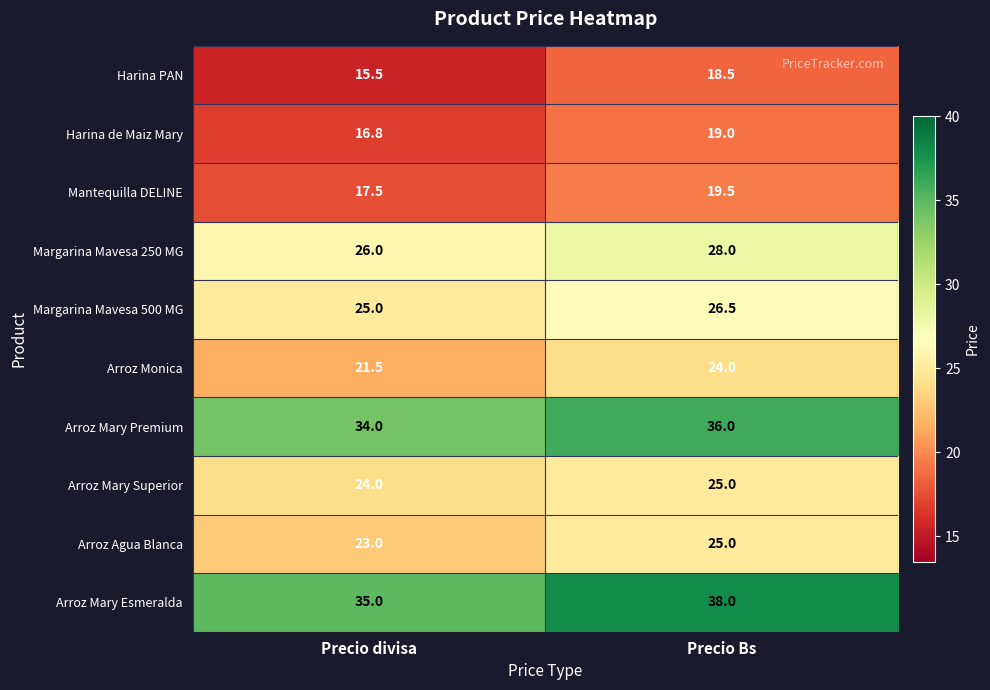

The value of Arroz Agua Blanca at Precio Bs is 7.7. True or false?

False